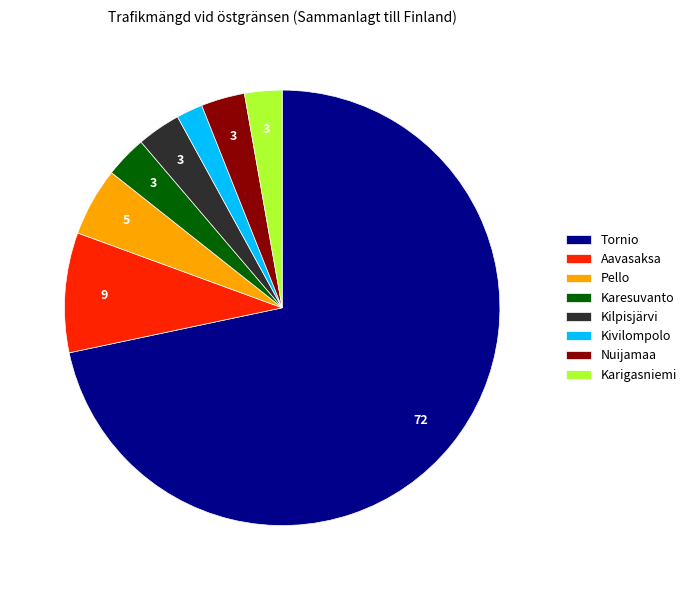

True or false: Pello accounts for 12% of the total.

False